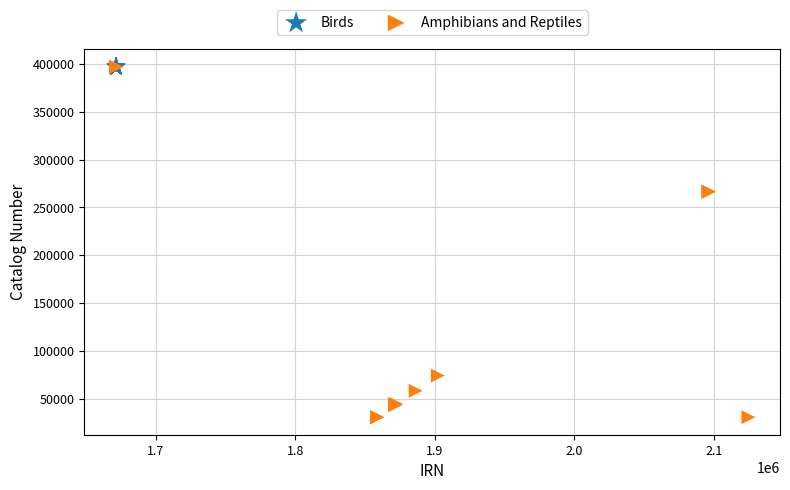

Which series has the largest Y range (max minus min)?

Amphibians and Reptiles